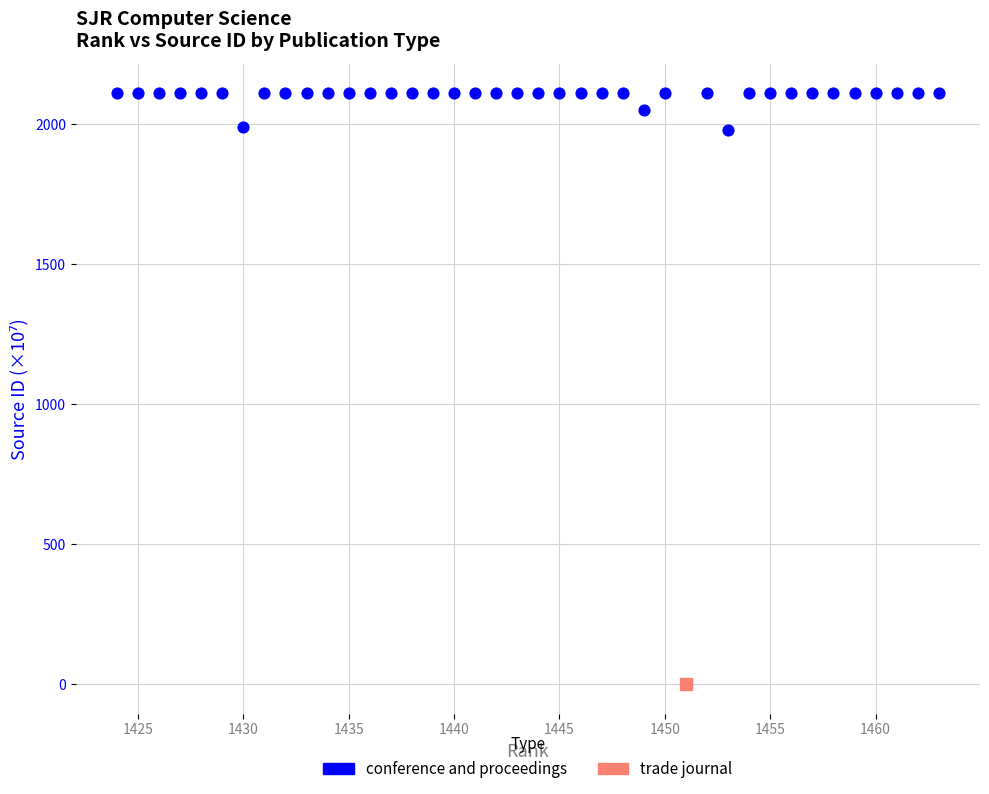

What are all the series names shown in the legend?

conference and proceedings, trade journal